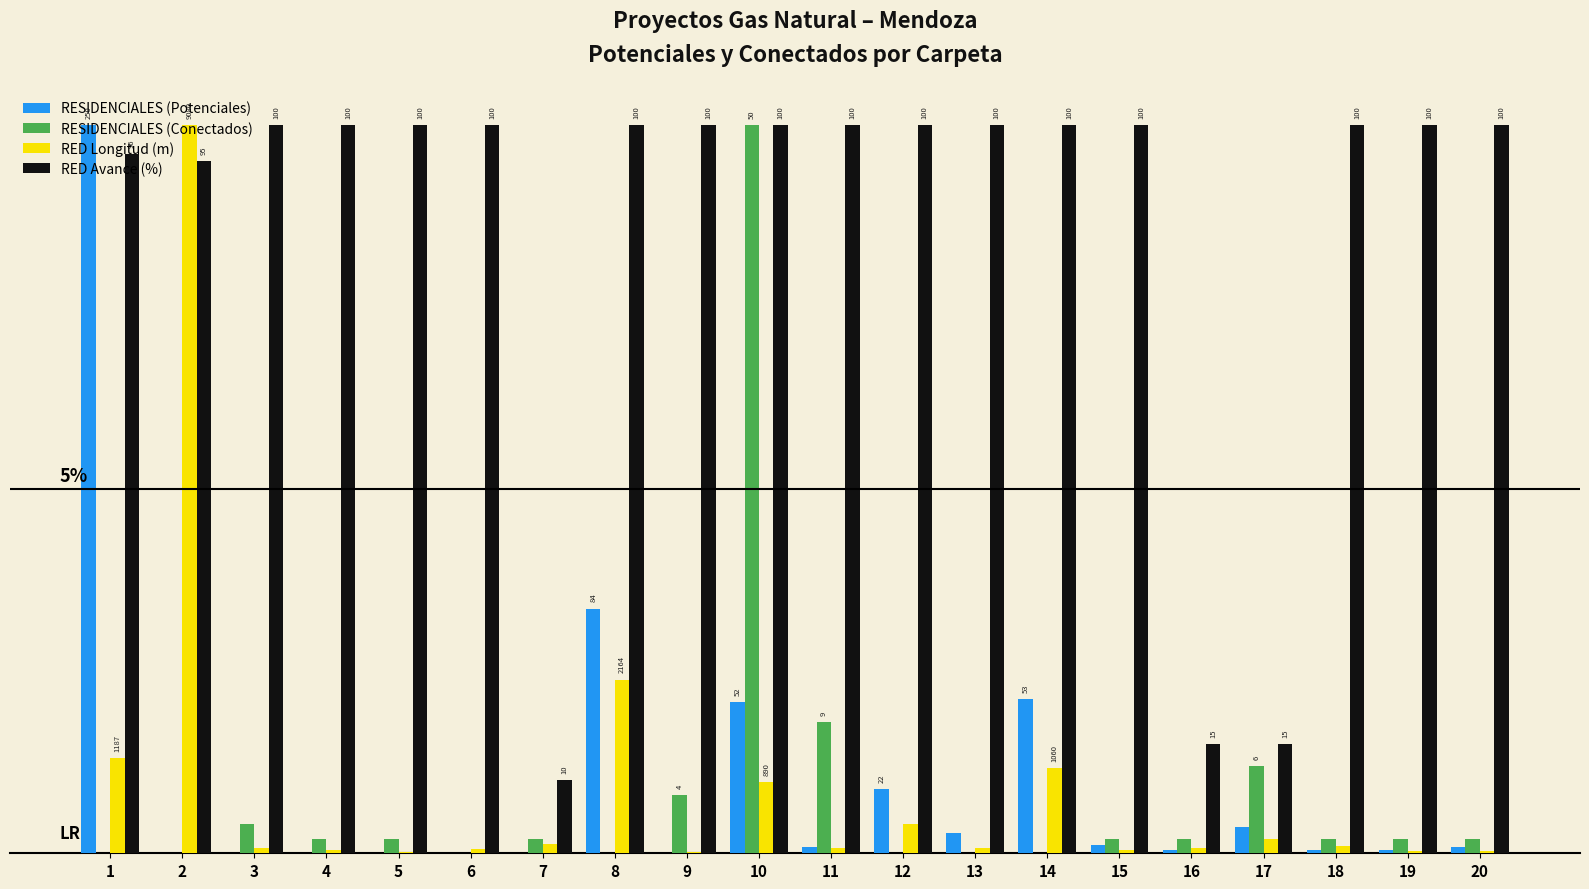

Rank the categories by RESIDENCIALES (Conectados) value from lowest to highest.

1, 2, 6, 8, 12, 13, 14, 4, 5, 7, 15, 16, 18, 19, 20, 3, 9, 17, 11, 10